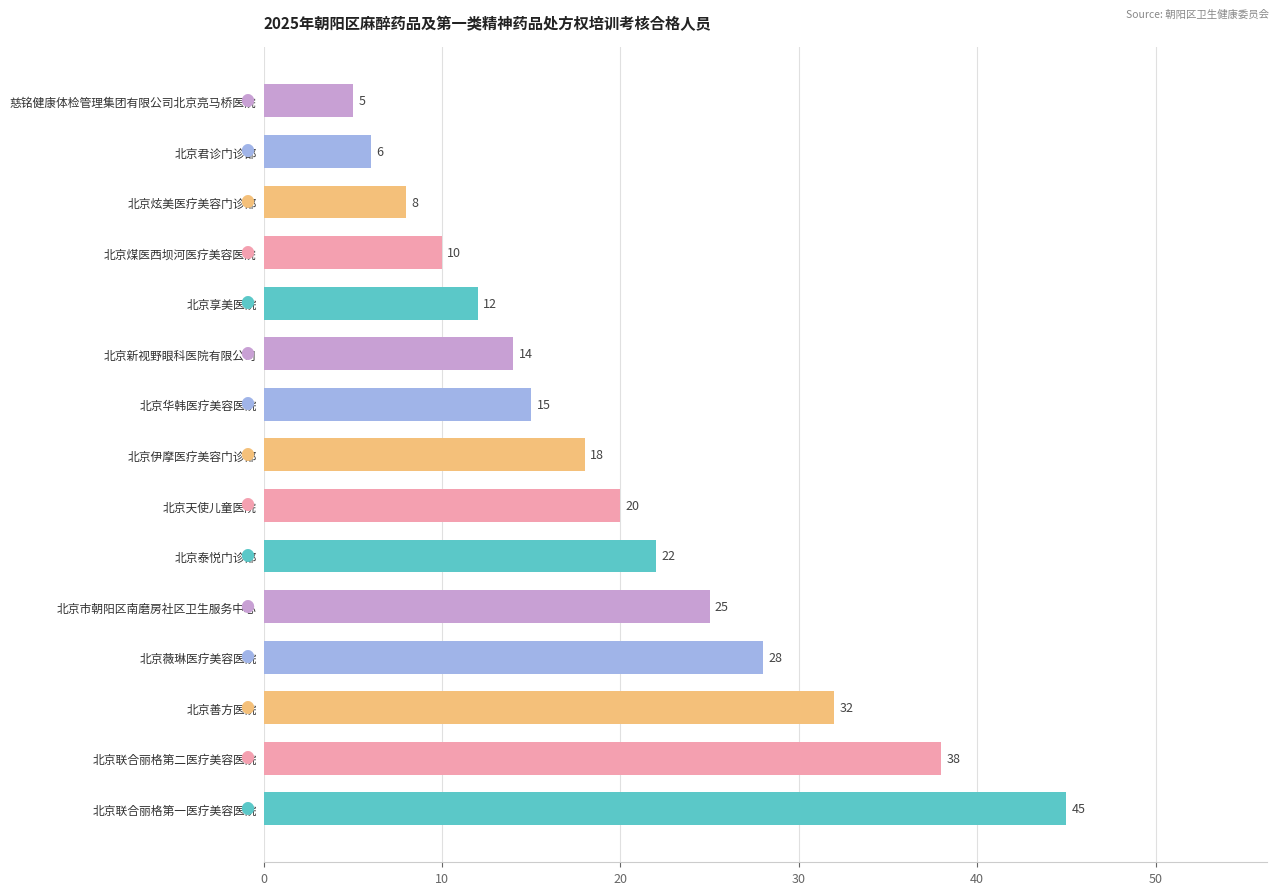

What is the smallest value displayed?

5